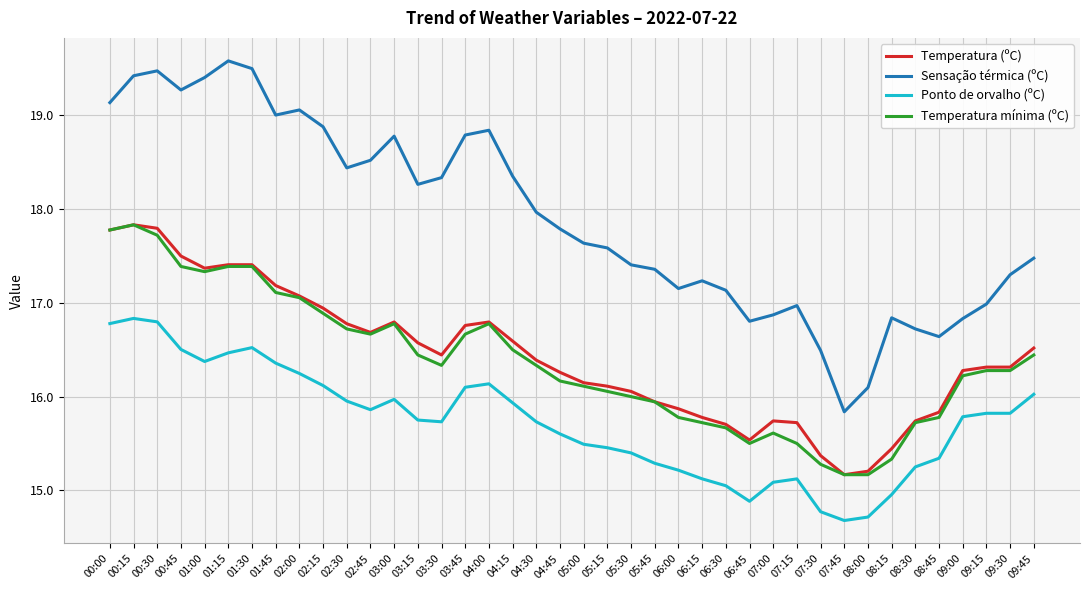

The Sensação térmica (ºC) series shows 19.1 at 00:00. True or false?

True